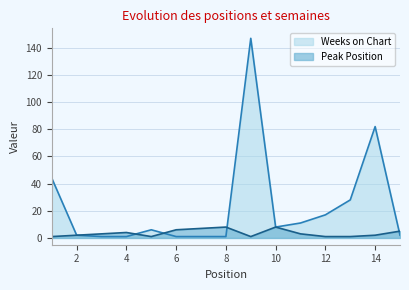

Which has a higher value, 4 or 11?

11